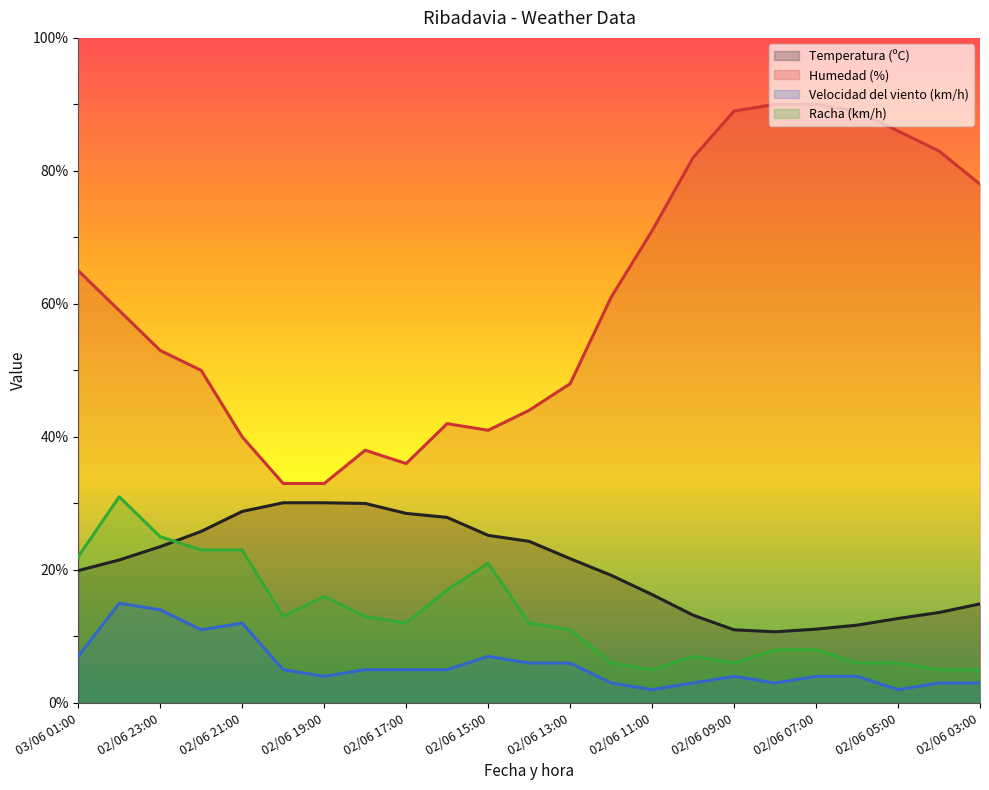

Which series changed the most between 02/06 15:00 and 02/06 04:00?

Humedad (%)